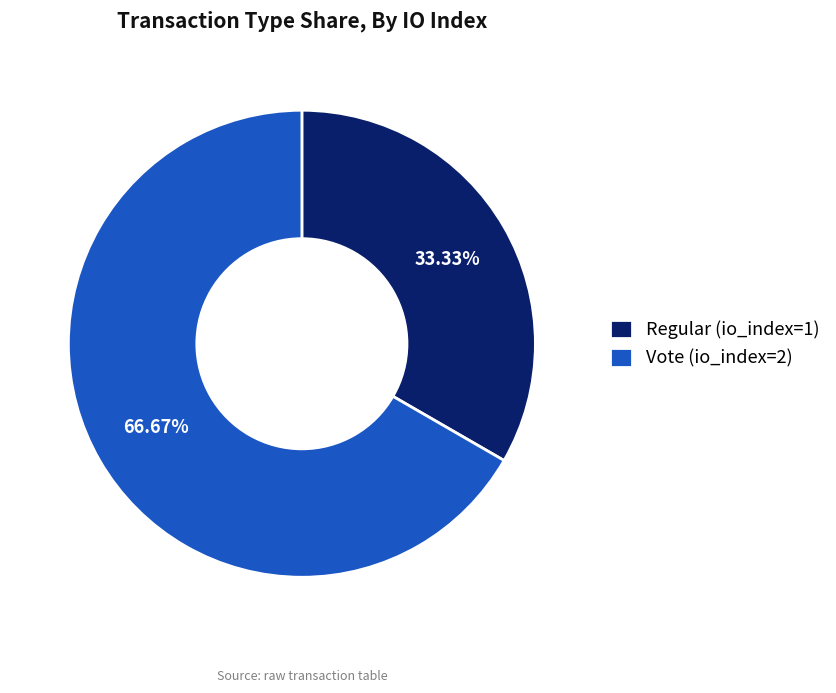

How many slices are in this pie chart?

2